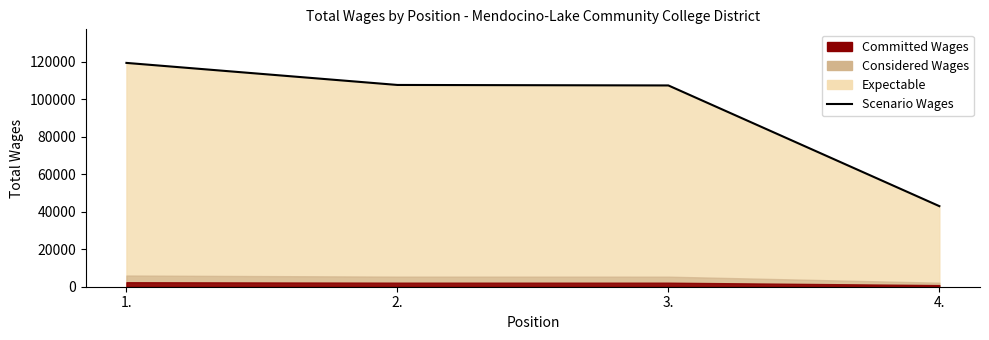

What is the smallest value displayed?

42975